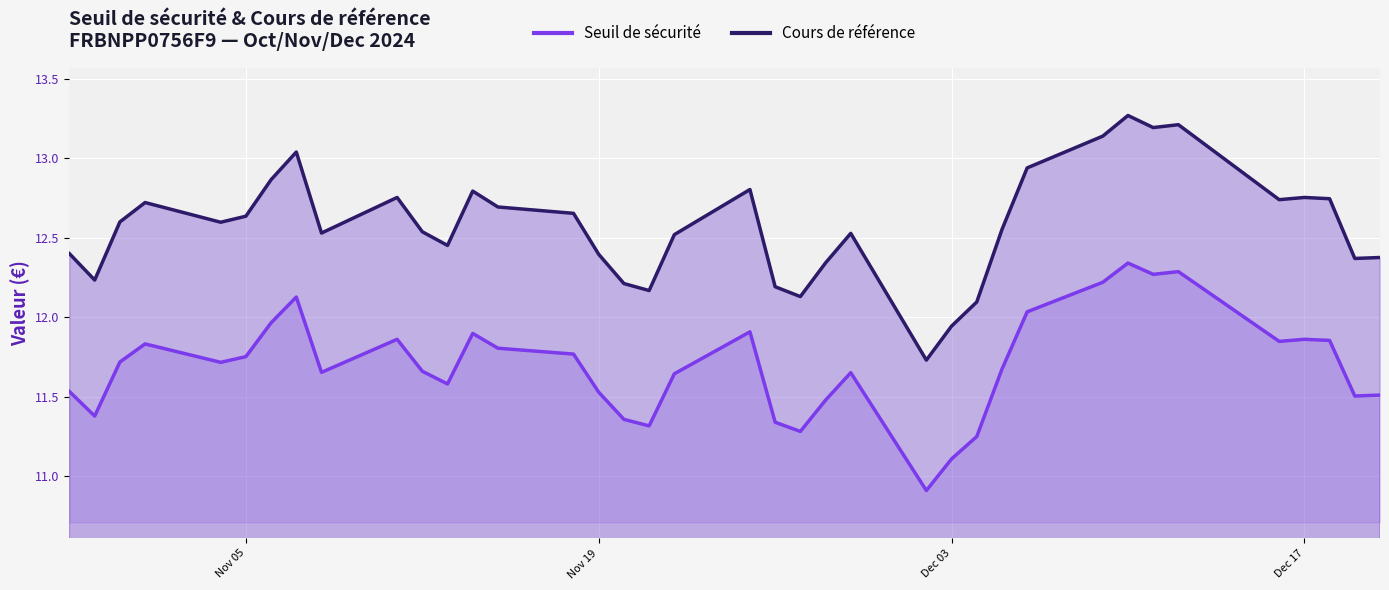

True or false: Cours de référence and Seuil de sécurité intersect in this chart.

False